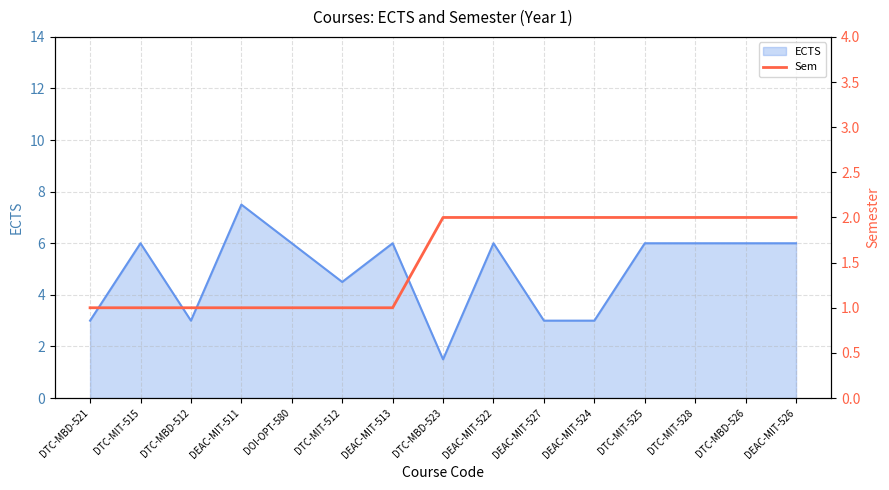

Approximately how many times larger is the value at DTC-MBD-512 compared to DTC-MBD-526?

0.5